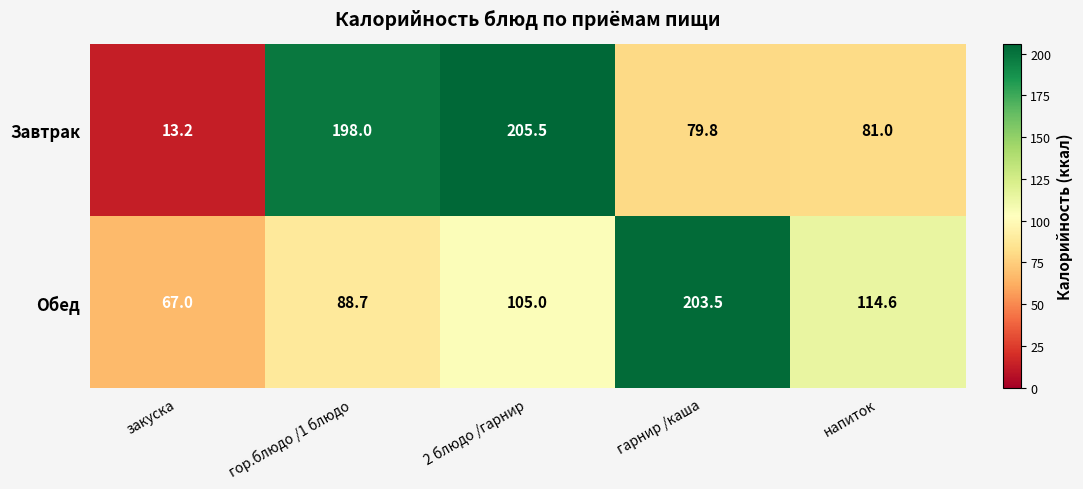

Rank the series by their maximum value, from lowest to highest.

Обед, Завтрак